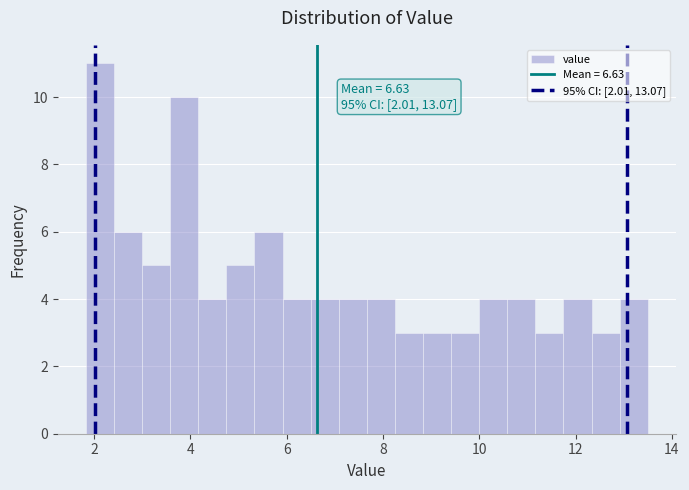

Read against the x-axis, roughly where is the centre of the tallest bar?

2.2